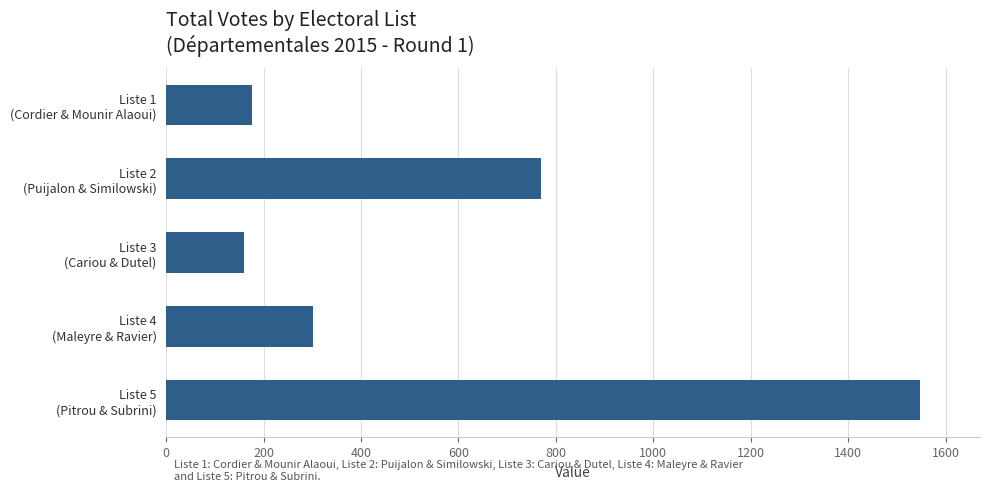

How many data points does each series have?

5